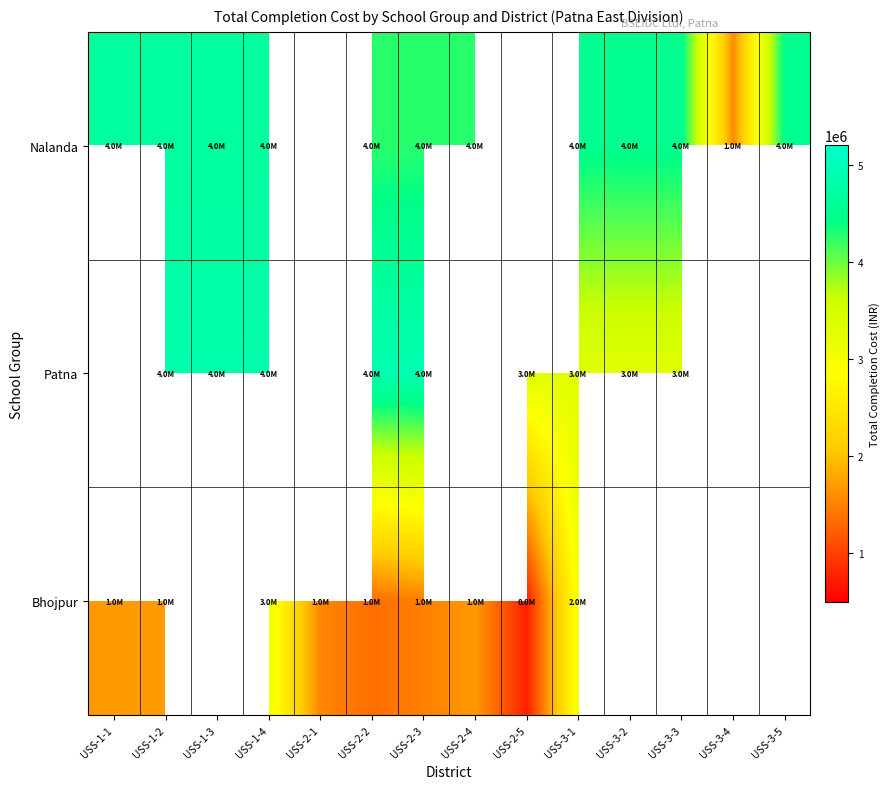

At which category is the sum across all series the highest?

USS-1-4